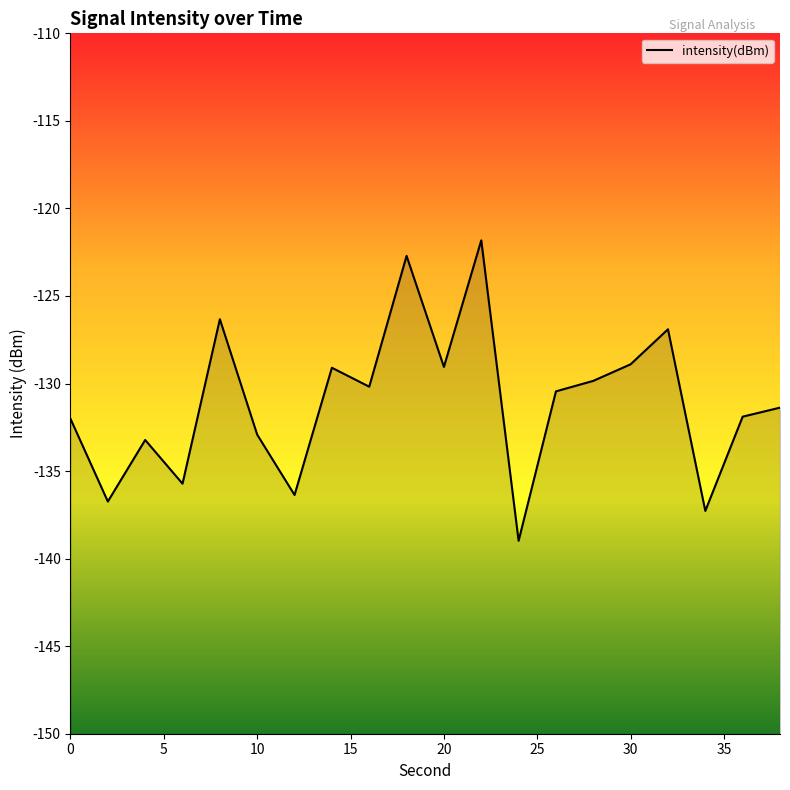

How many data points does each series have?

20